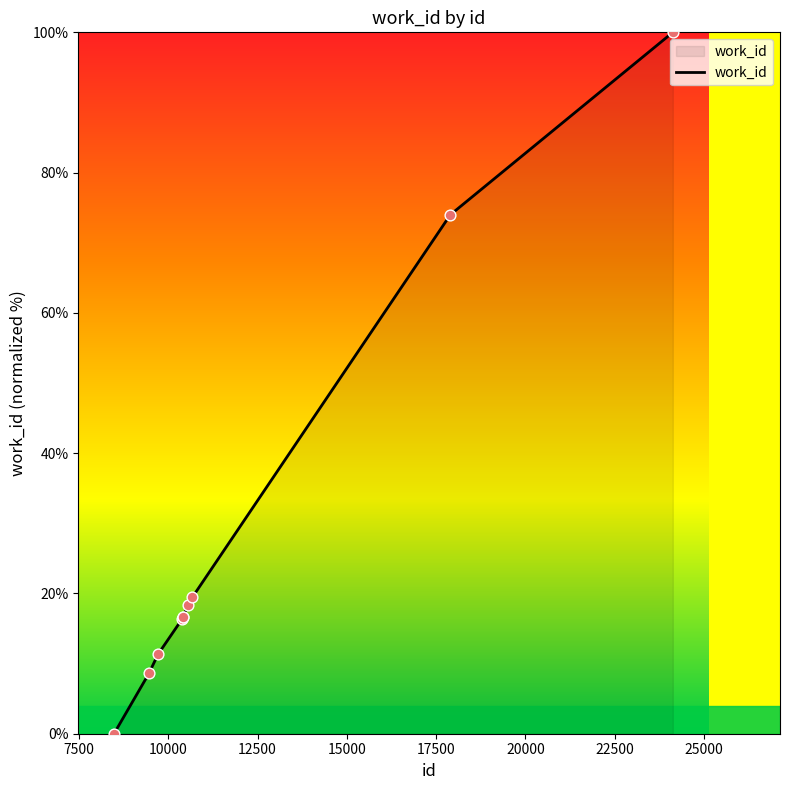

What is the maximum value shown in the chart?

100.0